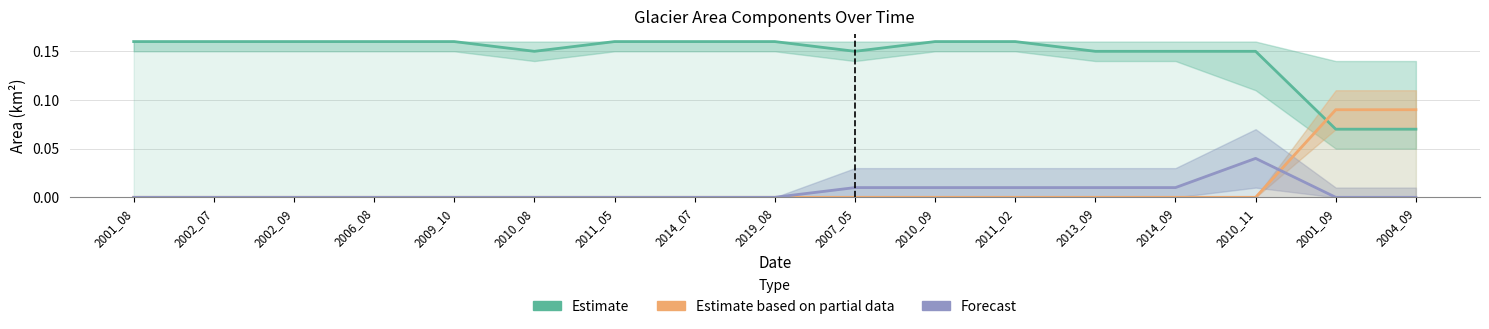

At which category is the sum across all series the highest?

2010_11